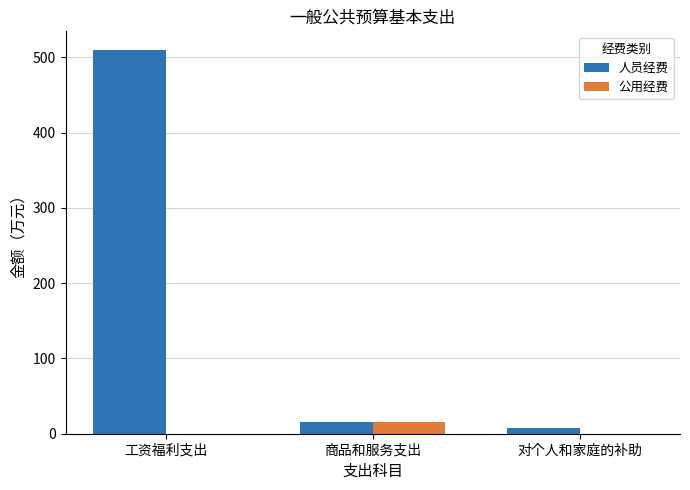

Where is 人员经费 nearest to the value 258?

商品和服务支出